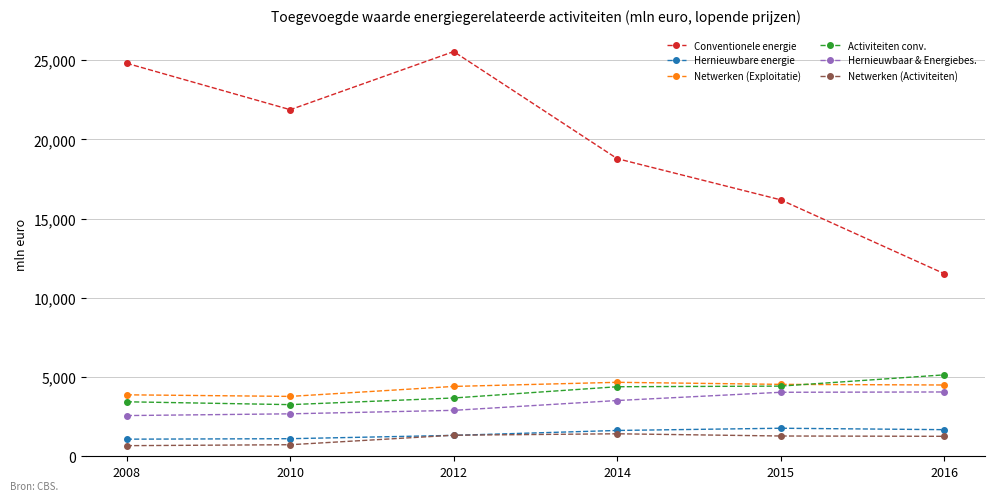

Is the value of Netwerken (Activiteiten) at 2015 greater than the value of Activiteiten conv. at 2008?

No